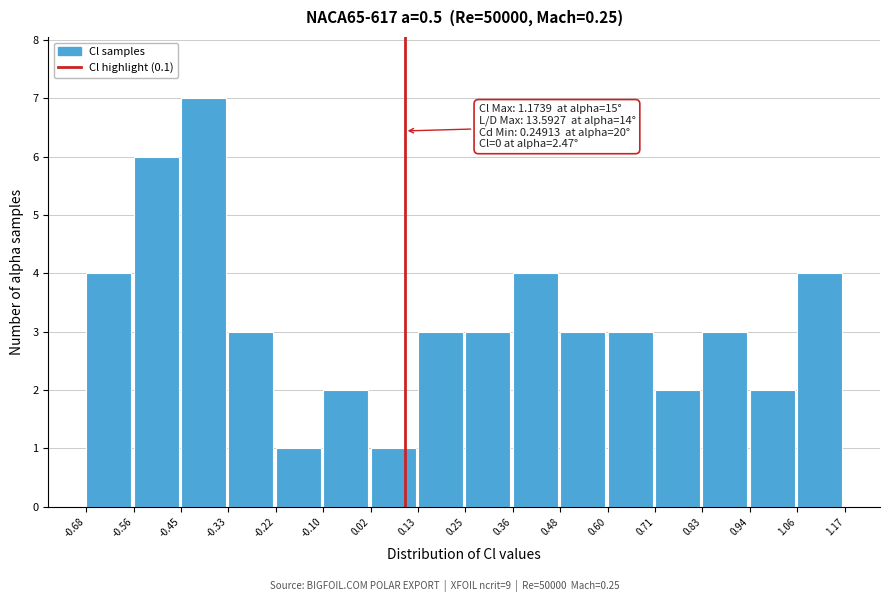

Which range on the x-axis has the tallest bar?

-0.45 to -0.33